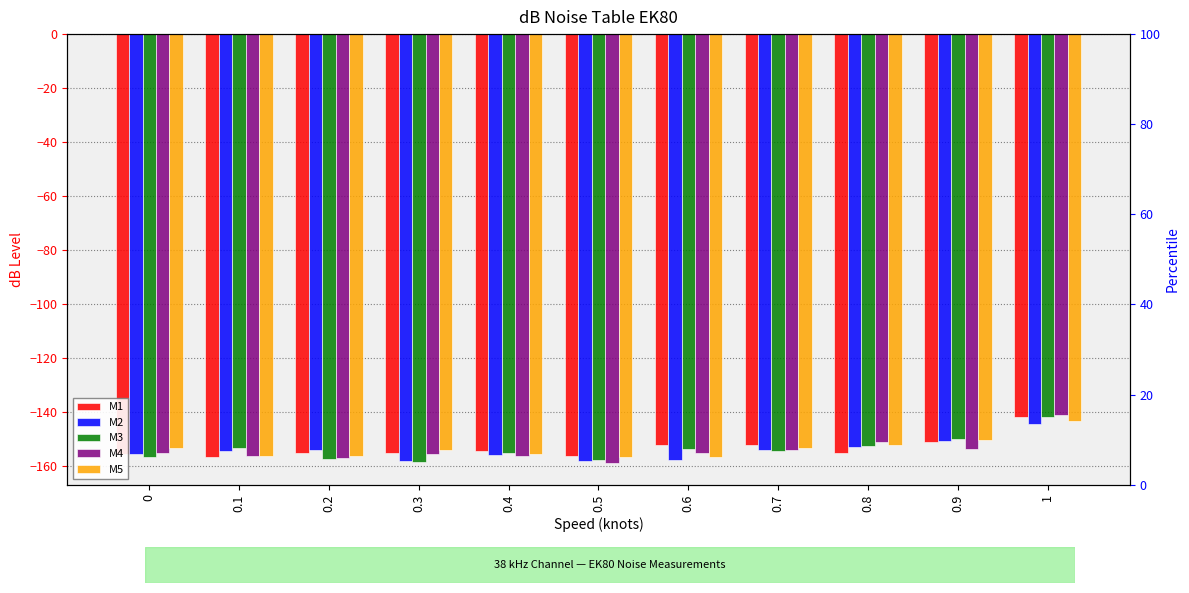

Does the chart contain stacked bars?

No